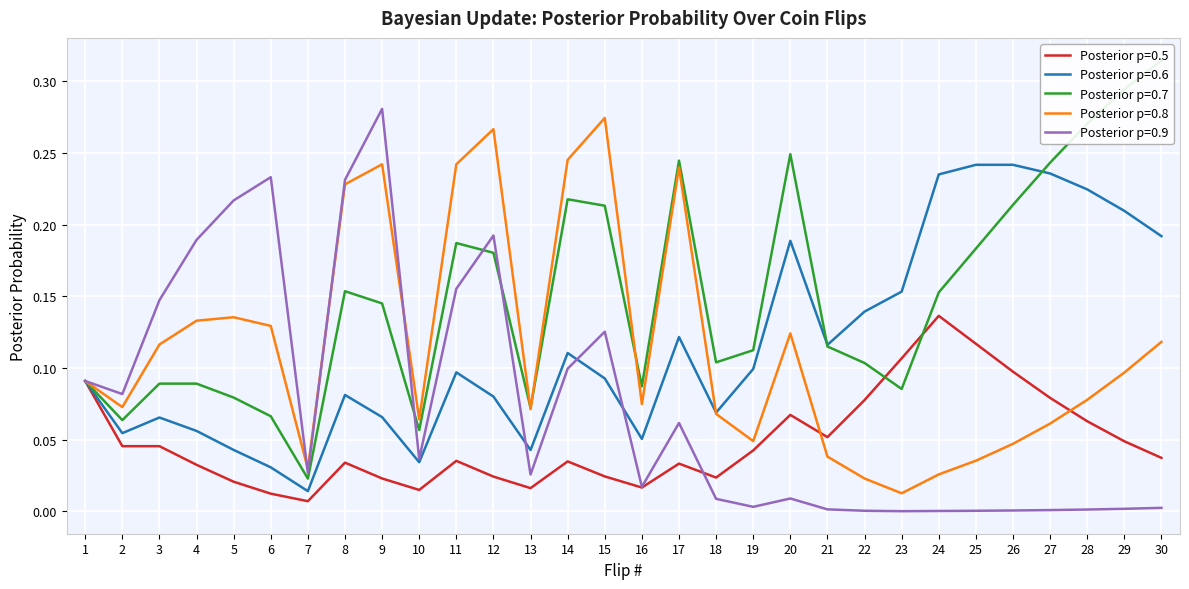

In Posterior p=0.8, how many points are higher than both neighbors (excluding endpoints)?

6